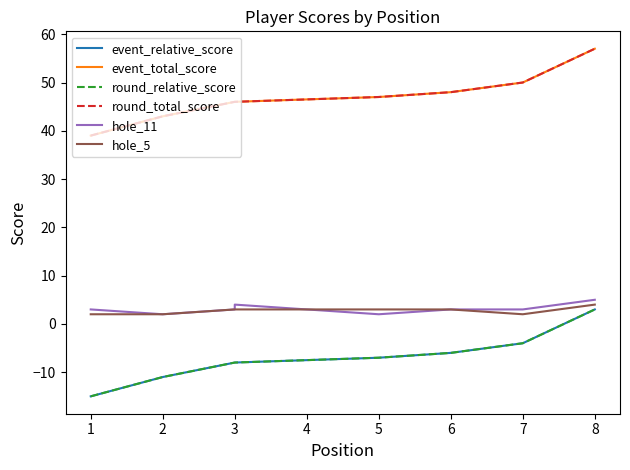

Is this an area chart (filled region under the line)?

No